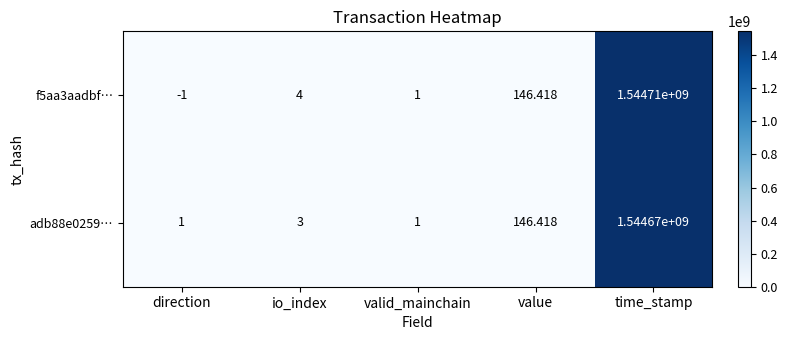

At which category is the sum across all series the highest?

time_stamp